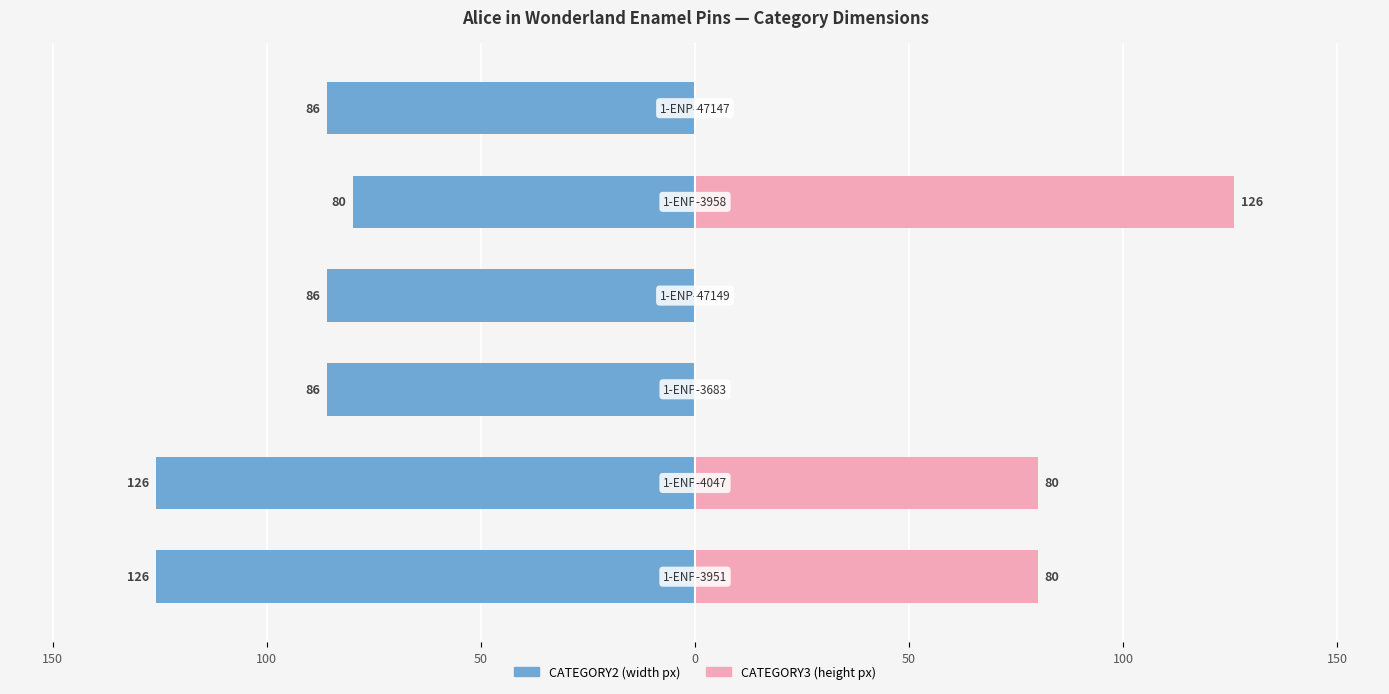

Rank the series by their maximum value, from highest to lowest.

CATEGORY3 (height px), CATEGORY2 (width px)